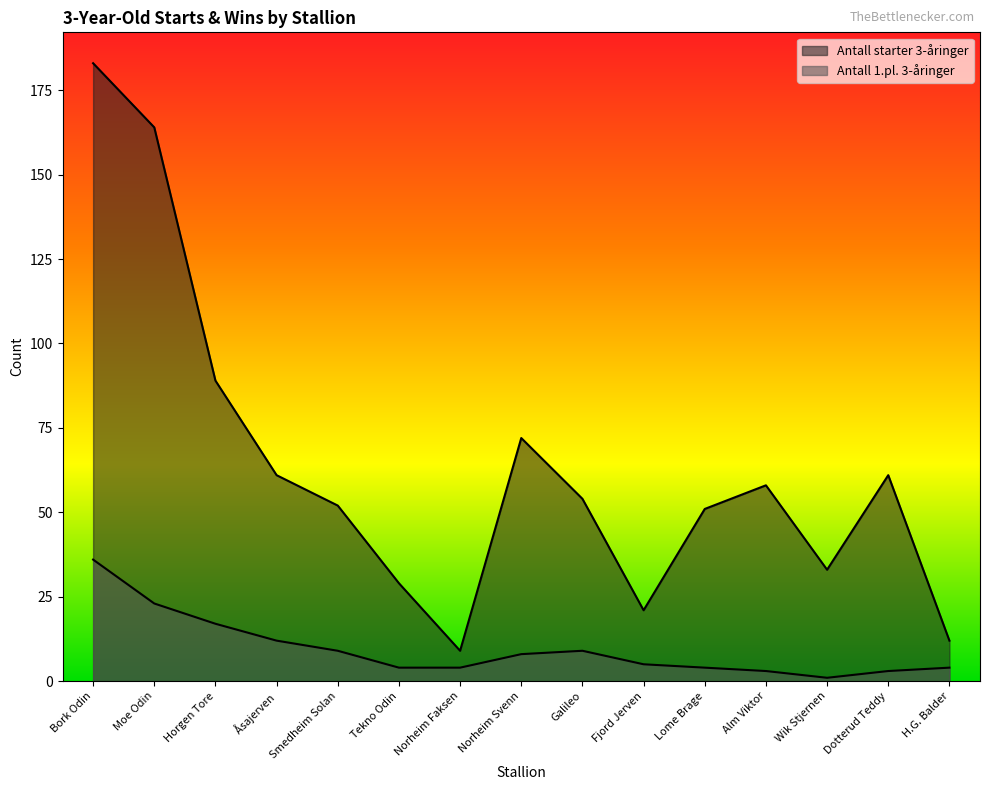

At how many categories does at least one series exceed 60?

6